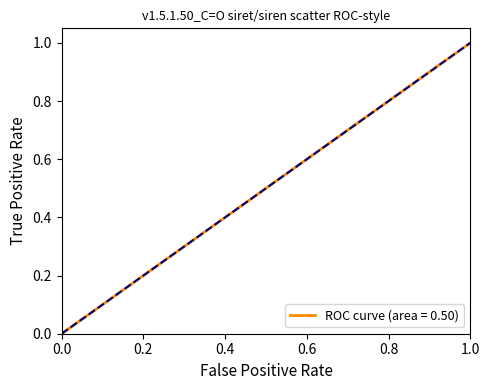

What is the maximum value shown in the chart?

1.0